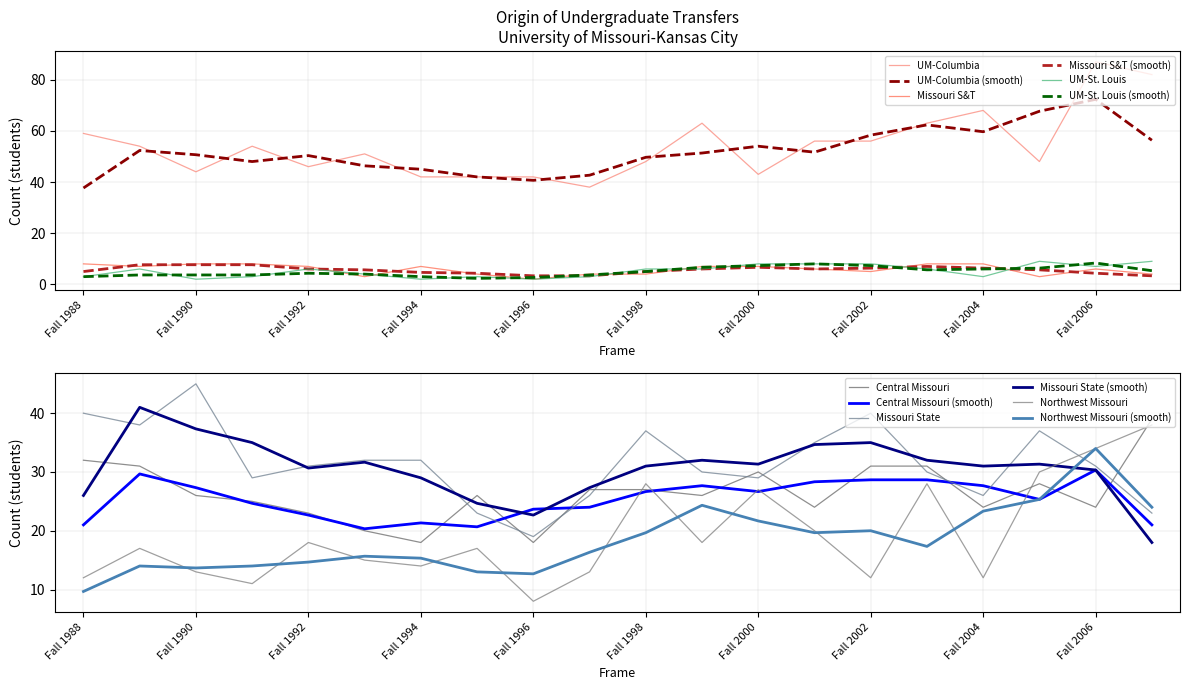

At how many categories does at least one series exceed 15?

20